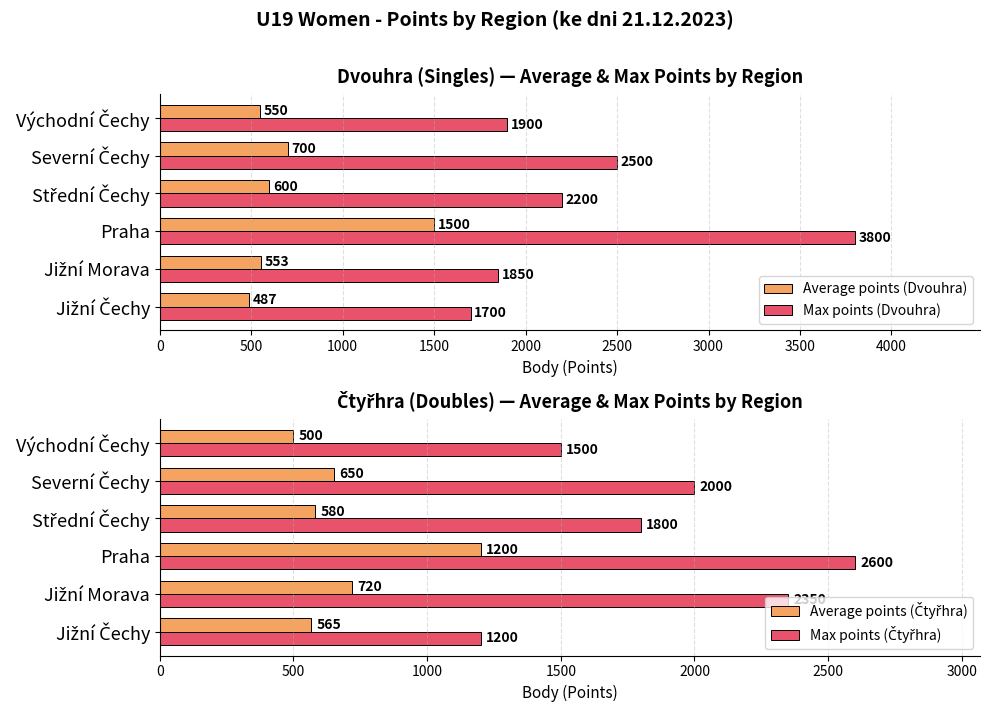

What is the sum of all Max points (Dvouhra) values?

13950